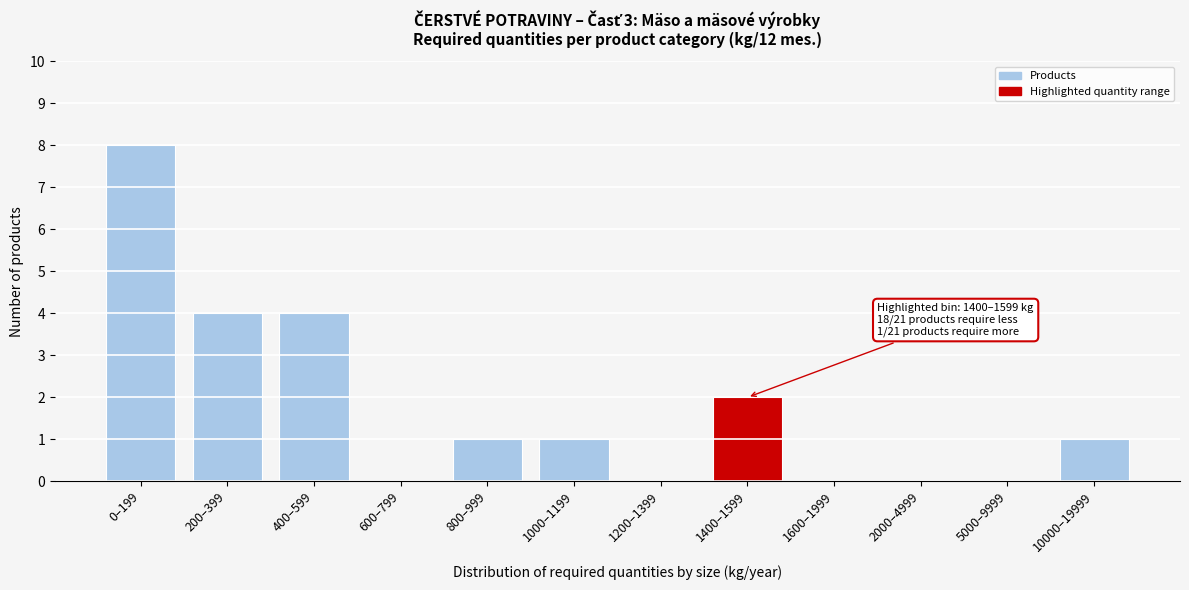

Reading right to left, extract all data points from this chart.

10000–19999=1	5000–9999=0	2000–4999=0	1600–1999=0	1400–1599=2	1200–1399=0	1000–1199=1	800–999=1	600–799=0	400–599=4	200–399=4	0–199=8